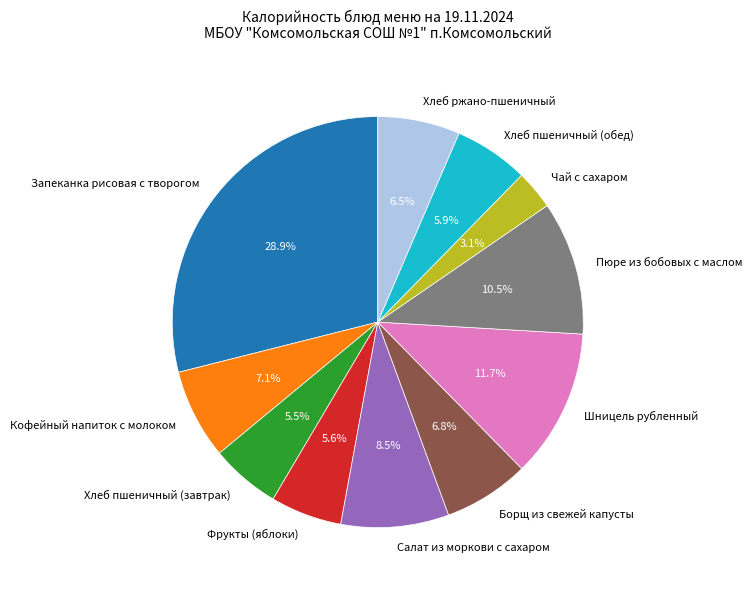

Which slice is the smallest?

Чай с сахаром